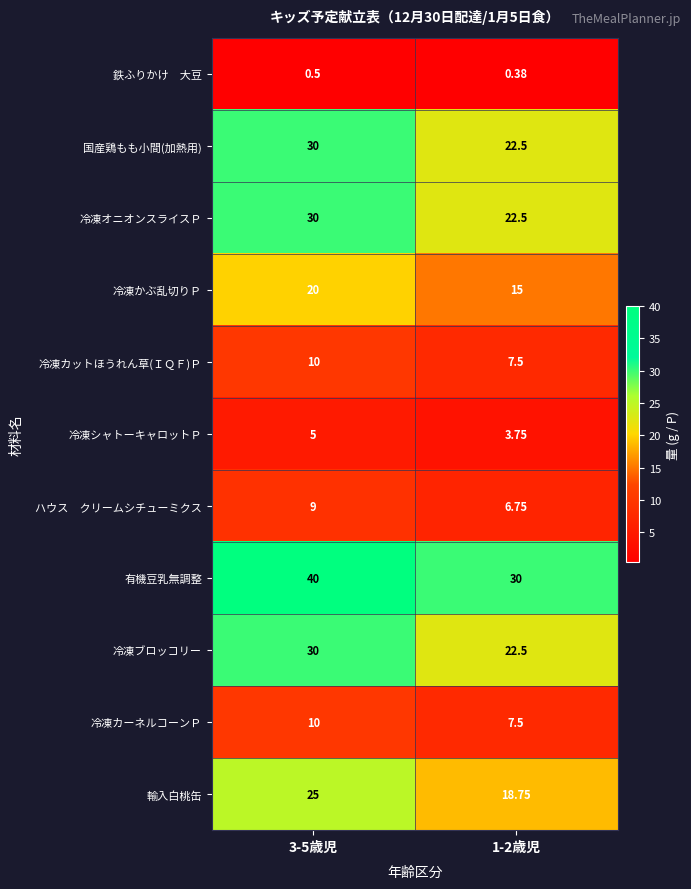

Which series has the widest spread of values?

有機豆乳無調整